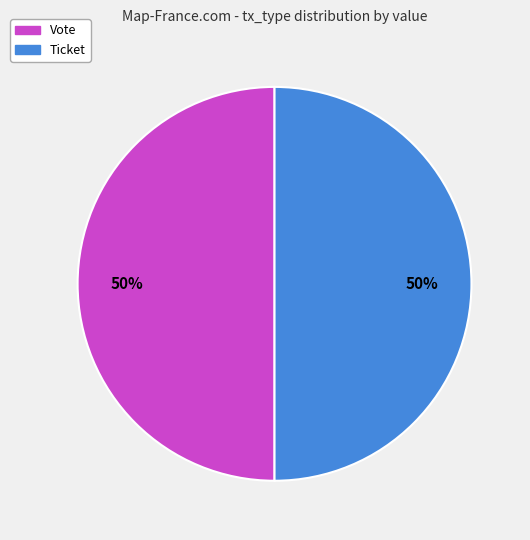

True or false: Ticket accounts for 50% of the total.

True